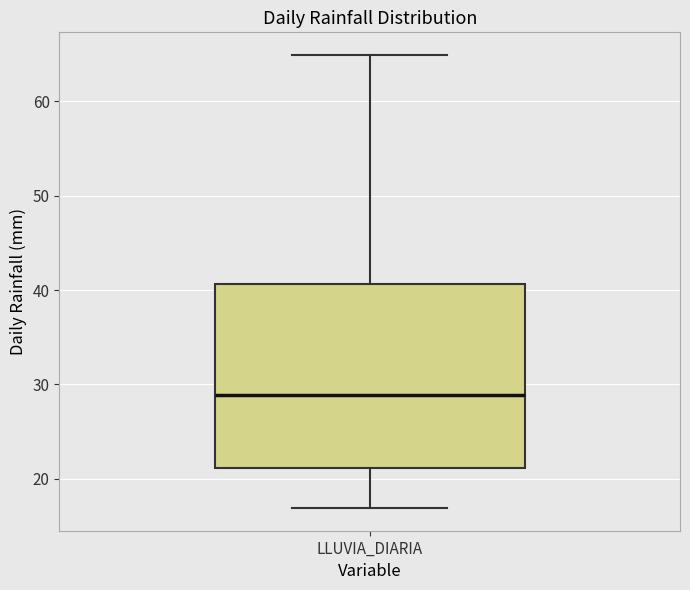

Read this box plot against the y-axis: the position of the median line, the range covered by the box, and the ends of both whiskers. The values are not printed on the chart, so give them approximately, as read against the axis.

median 29, box 21 to 41, whiskers 17 to 65